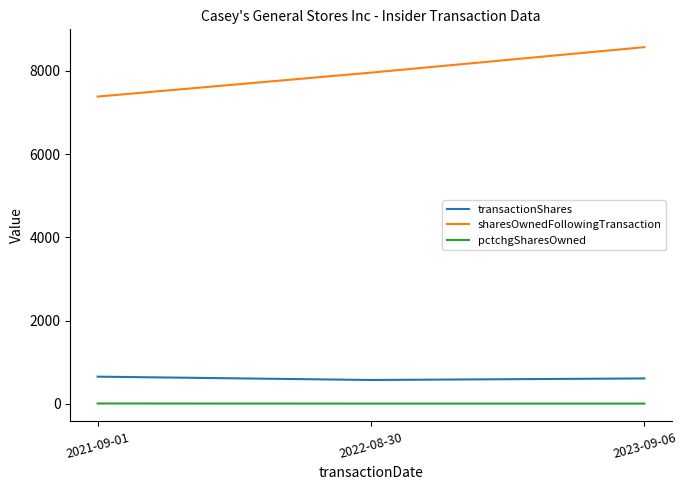

True or false: transactionShares has a value of 655 at 2021-09-01.

True